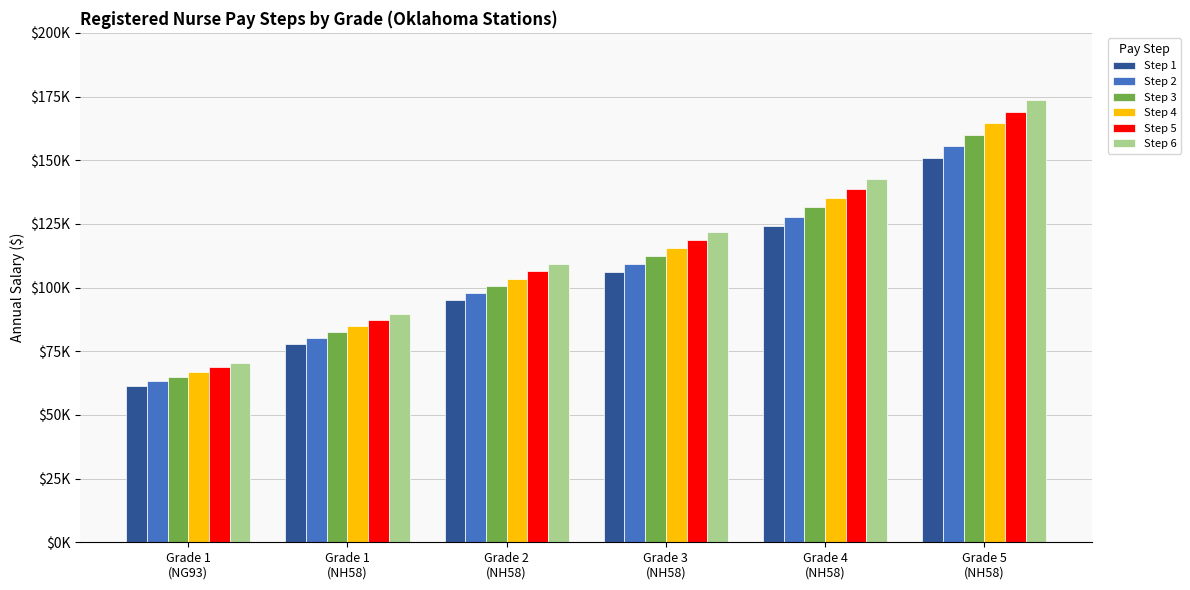

The Step 1 series shows 151000 at Grade 5
(NH58). True or false?

True